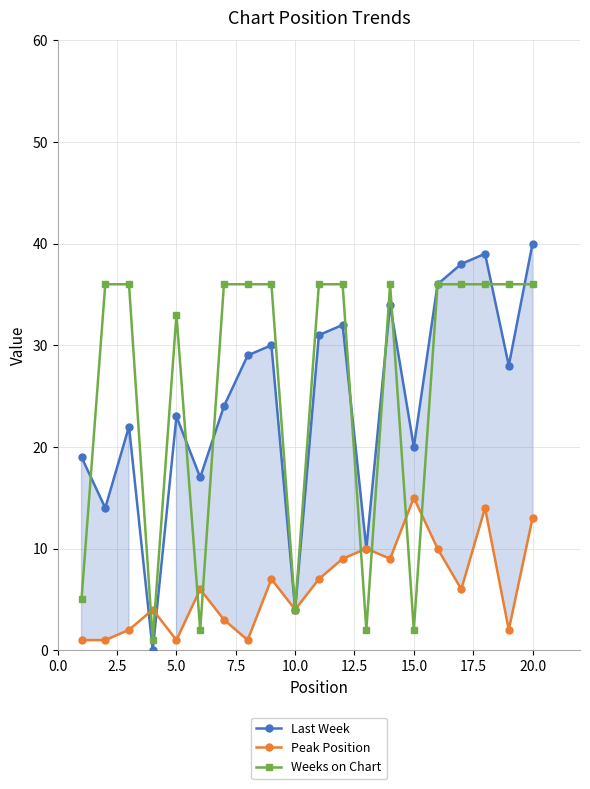

True or false: Last Week and Peak Position intersect in this chart.

True